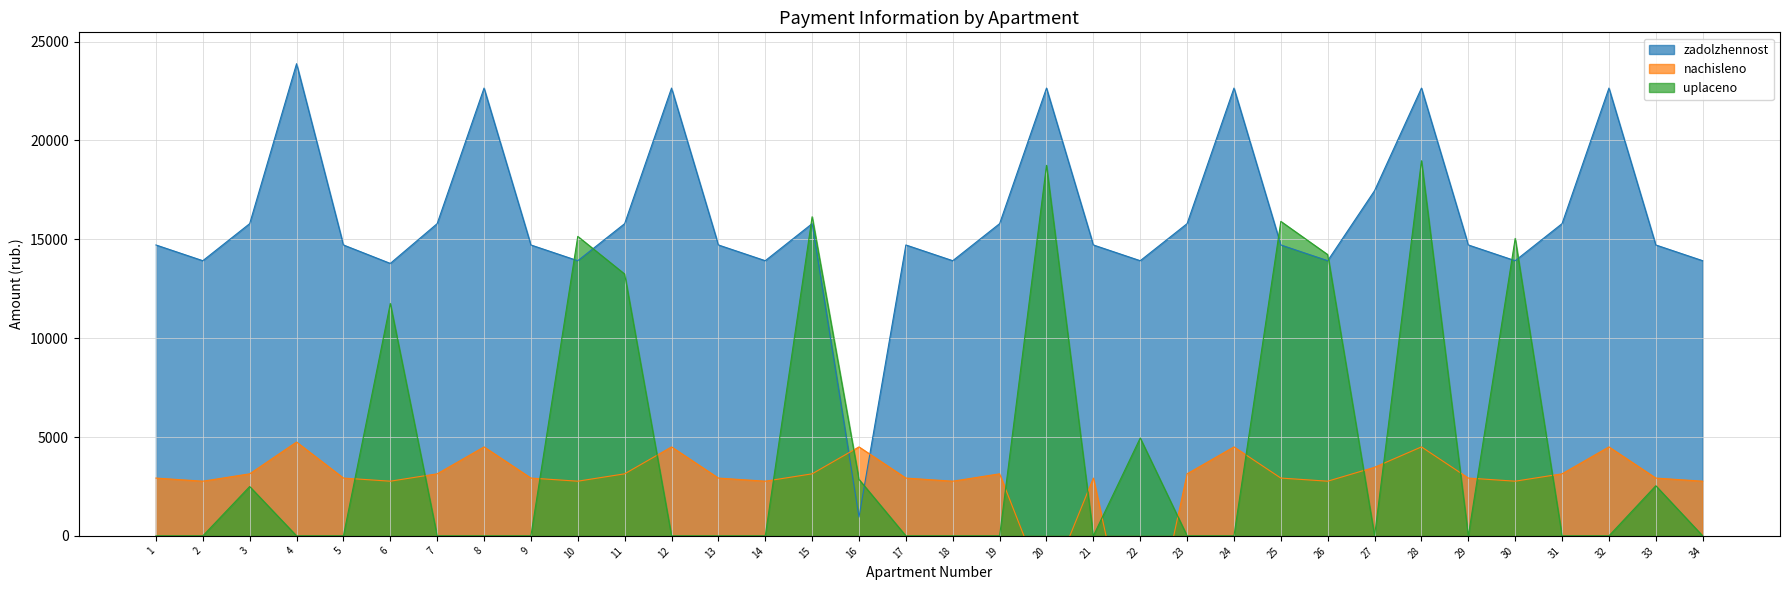

How many interior local peaks does the zadolzhennost series have?

9